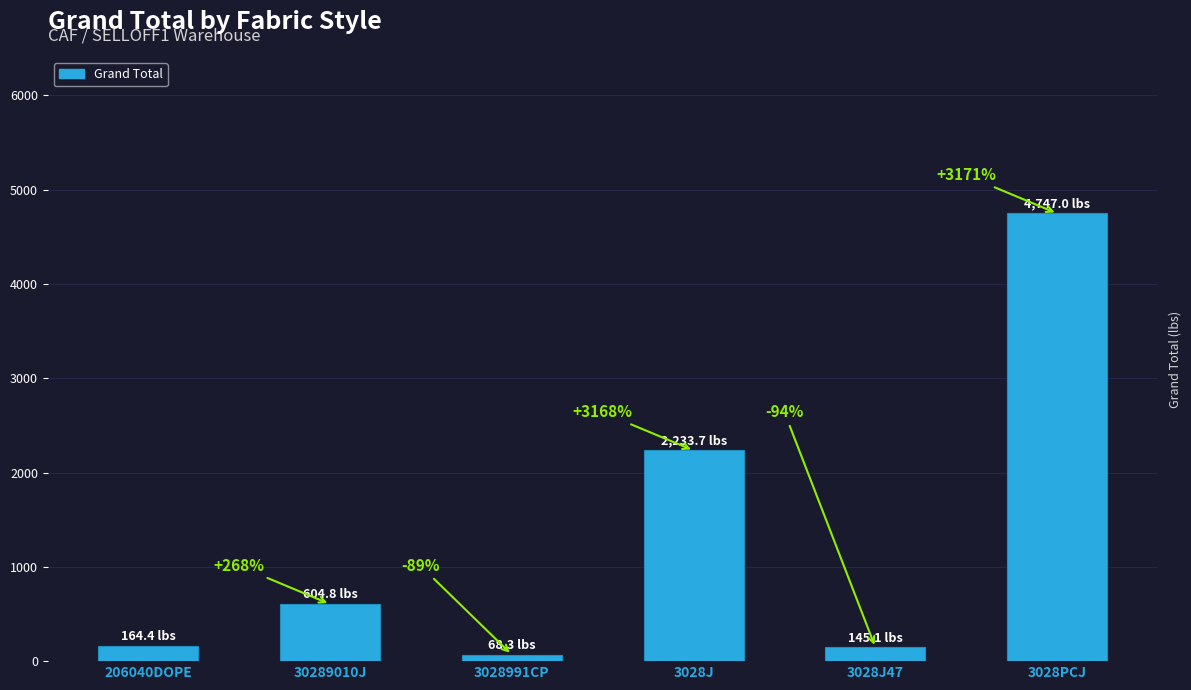

Does the chart contain any negative values?

No